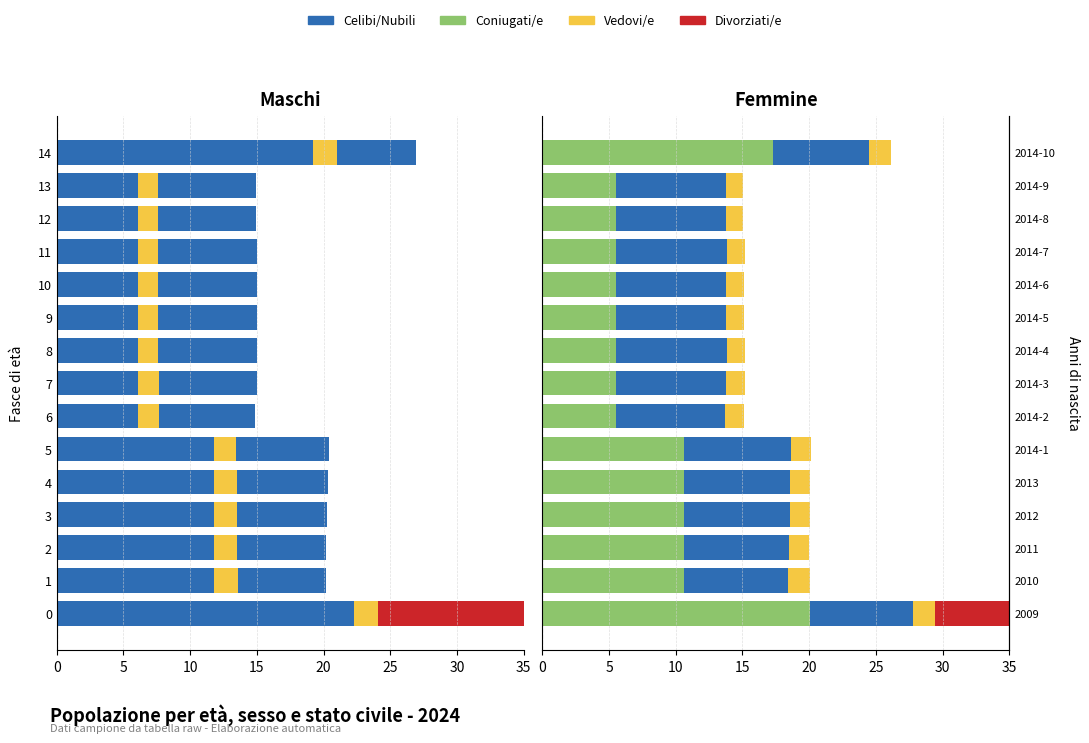

The value of Coniugati/e at 11 is 2.2. True or false?

False